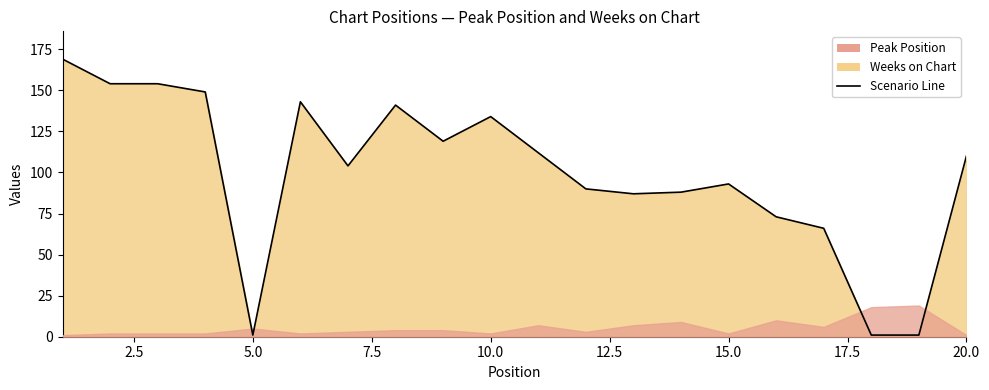

True or false: the data shows 1 at 5.0.

True